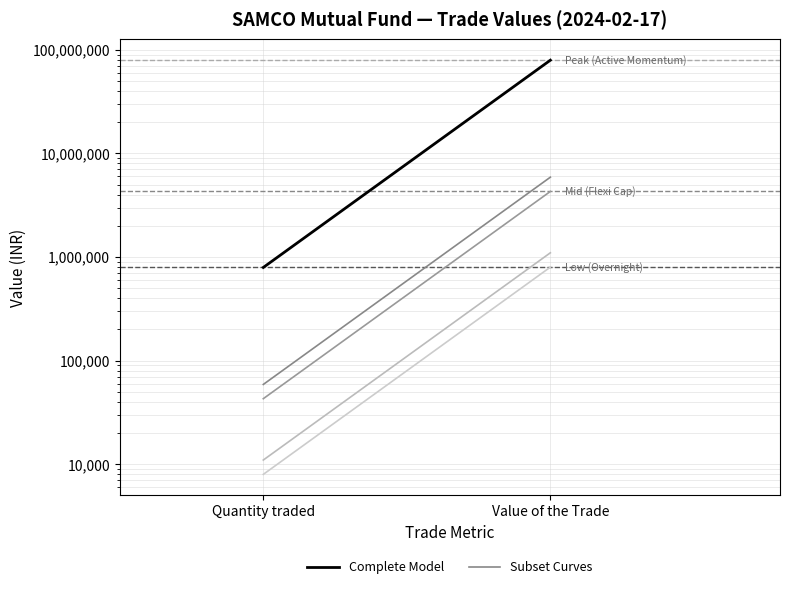

Reading left to right, list all the values displayed in this chart.

Complete Model: Quantity traded=794000.0	Value of the Trade=79359494.0
Subset Curves: Quantity traded=59000.0	Value of the Trade=5896990.1